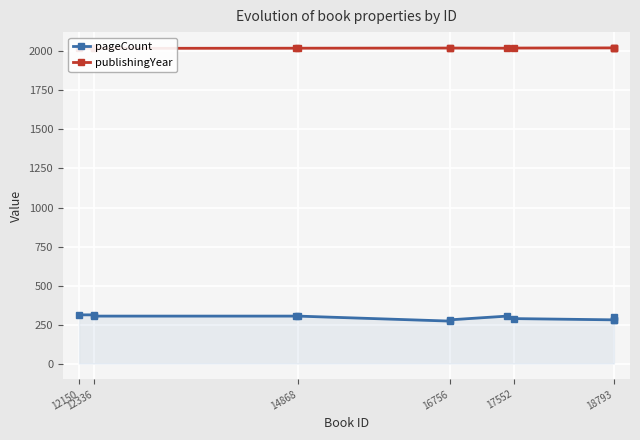

Read the pageCount value at 17552, to the nearest 5.

290